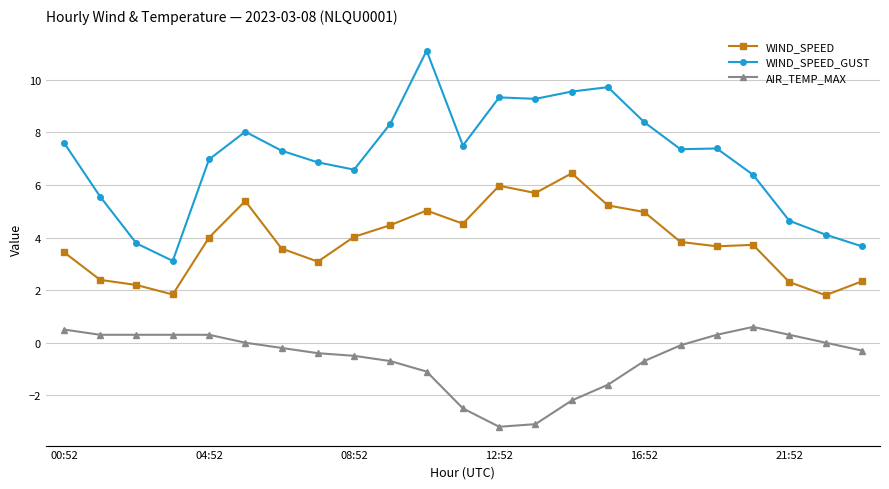

What is the value of the WIND_SPEED_GUST point at the 5th from the left?

7.0